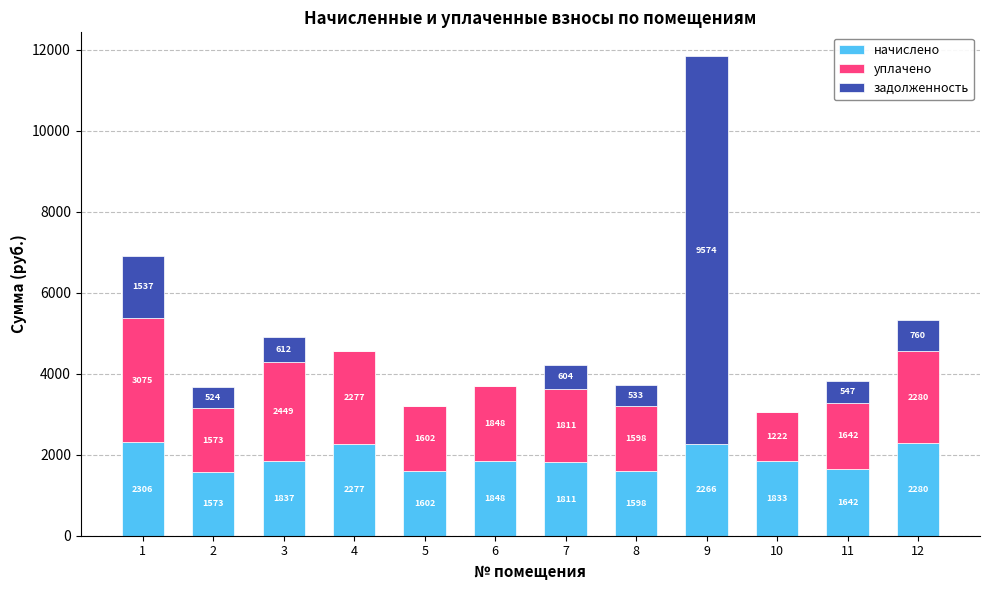

Where is начислено nearest to the value 1939?

6